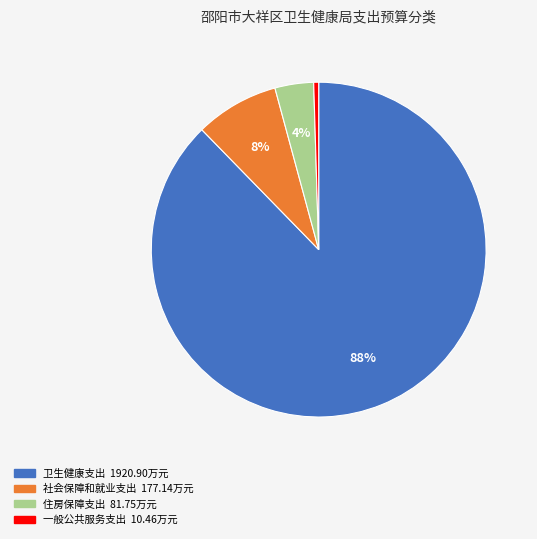

Is it true that 一般公共服务支出 is 8% of the pie?

False